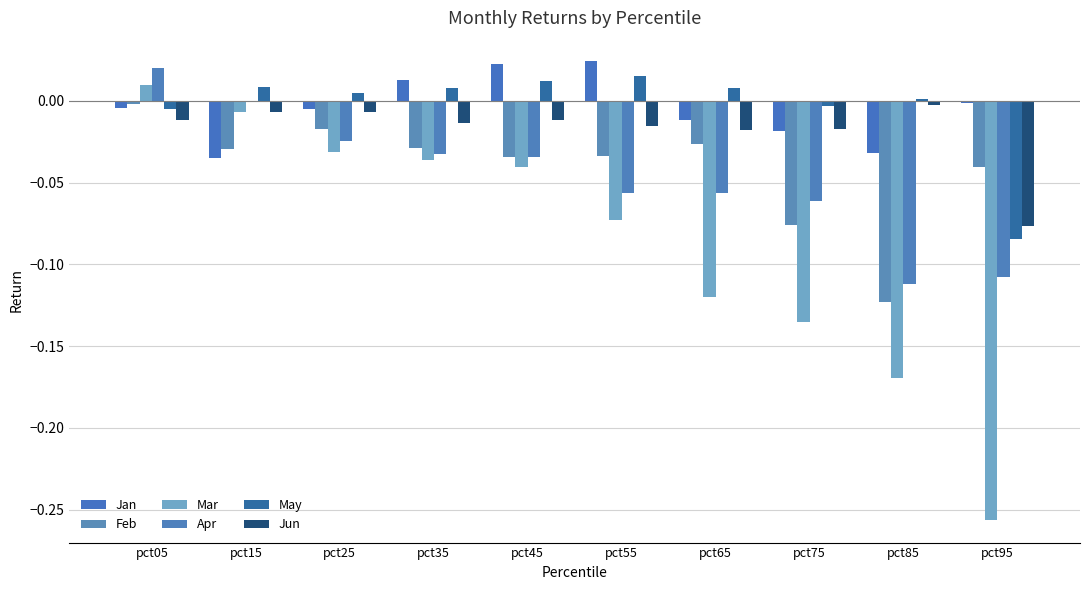

Which category has the lowest value in the Jun series?

pct95